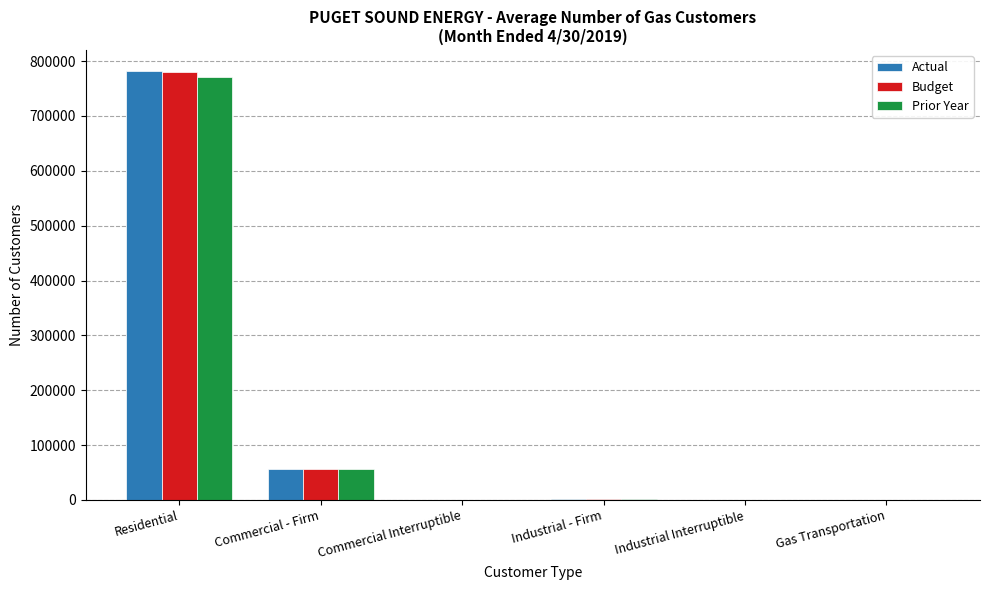

Does the chart contain stacked bars?

No